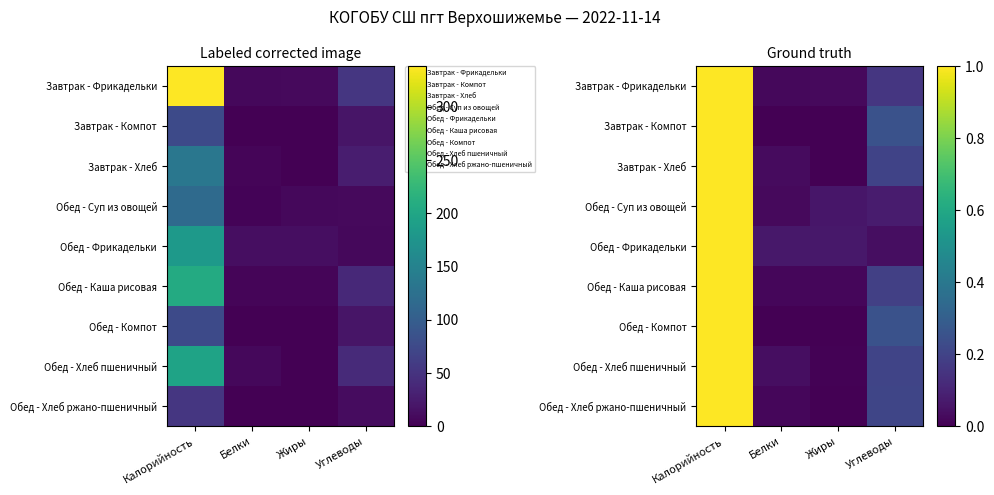

What is the greatest value displayed?

1.0